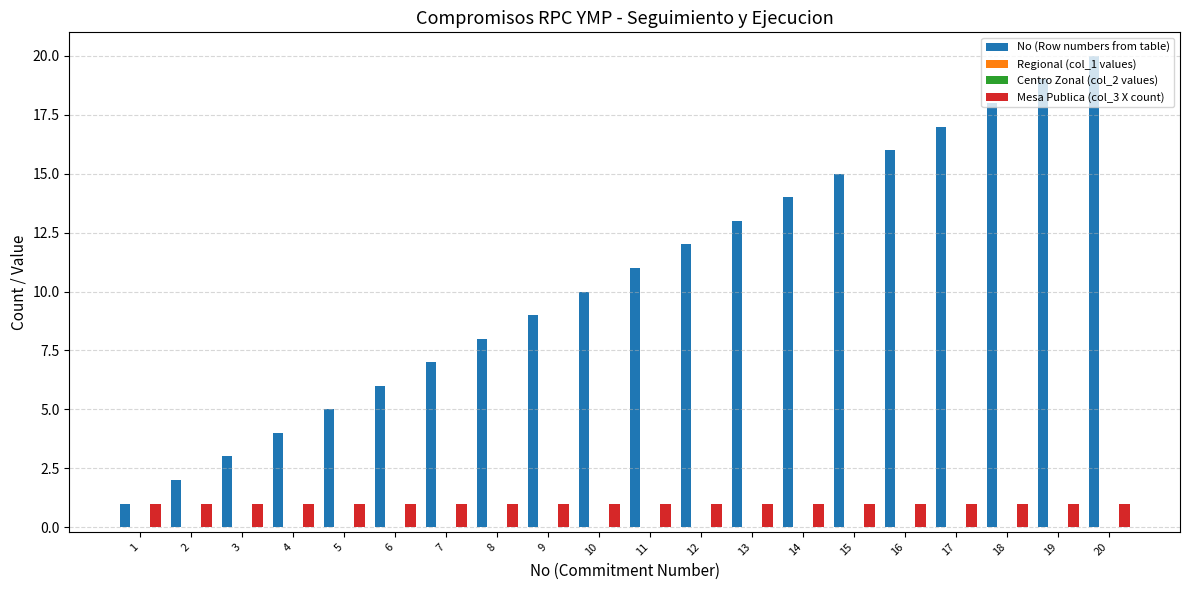

At which label does Regional (col_1 values) reach its peak?

1